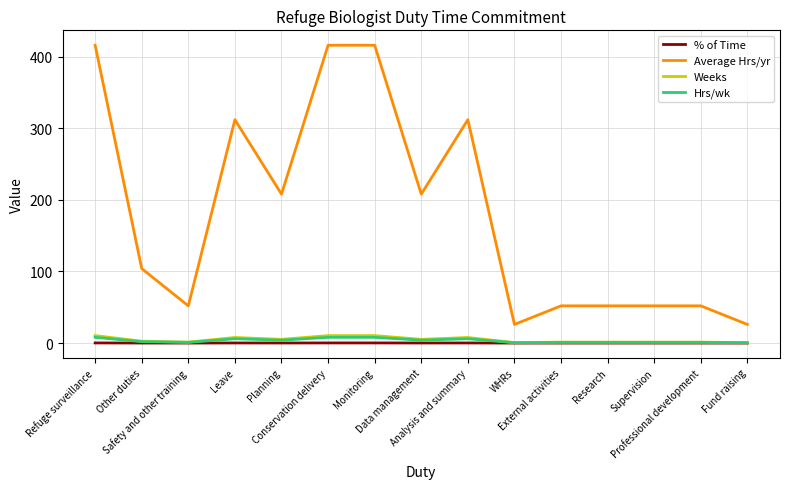

What value does the Weeks series have at Planning?

5.2